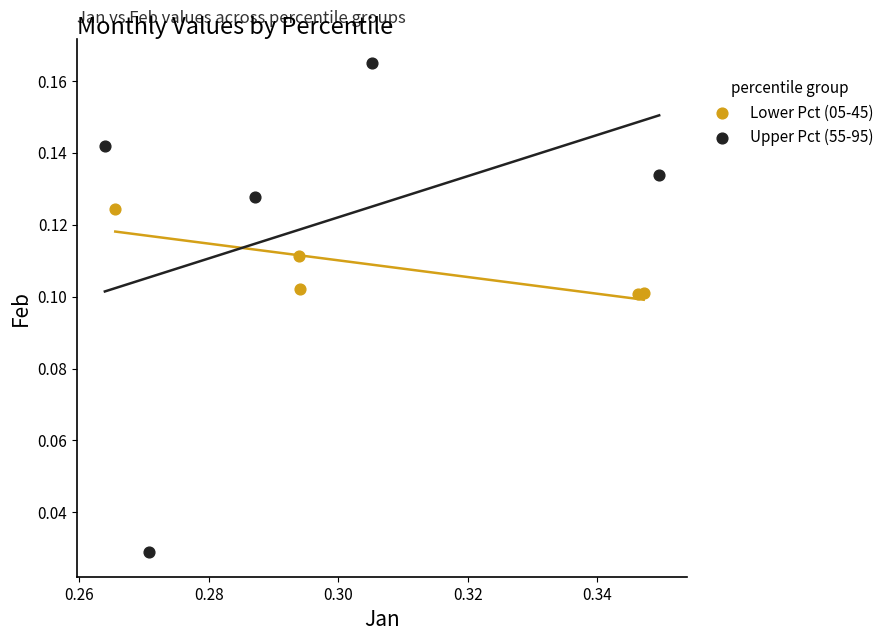

Which series reaches the minimum Y coordinate?

Upper Pct (55-95)